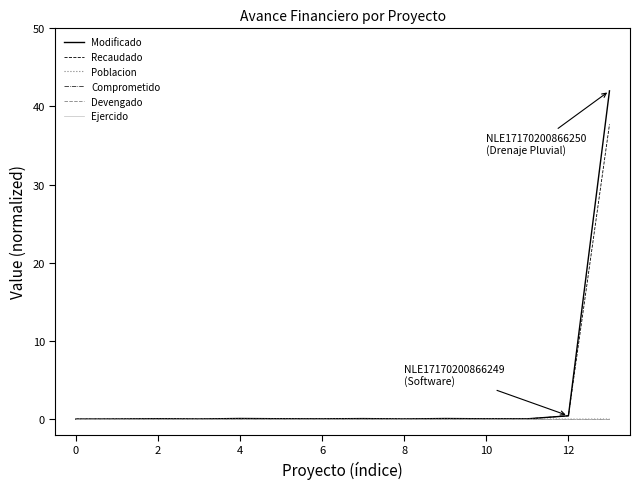

How many categories are shown in the chart?

14